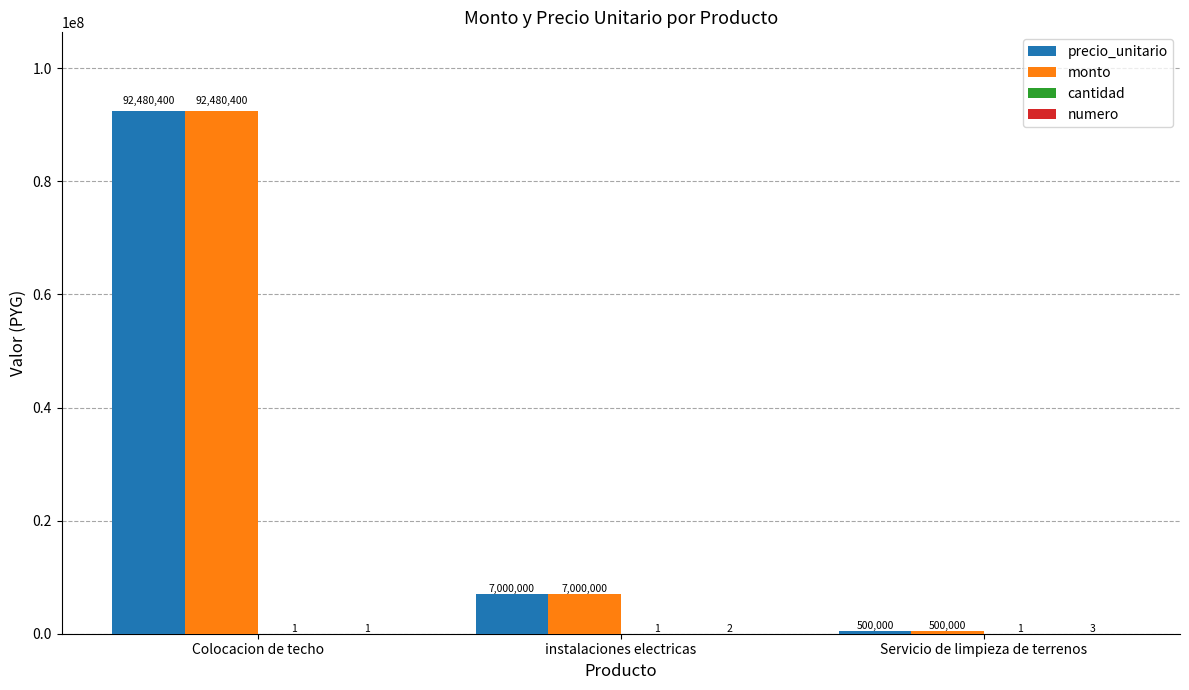

Is it true that precio_unitario equals 7000000 at instalaciones electricas?

True